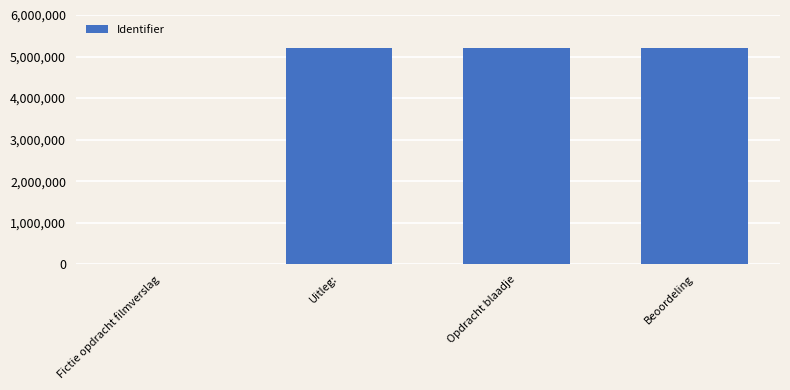

What is the maximum value shown in the chart?

5194546